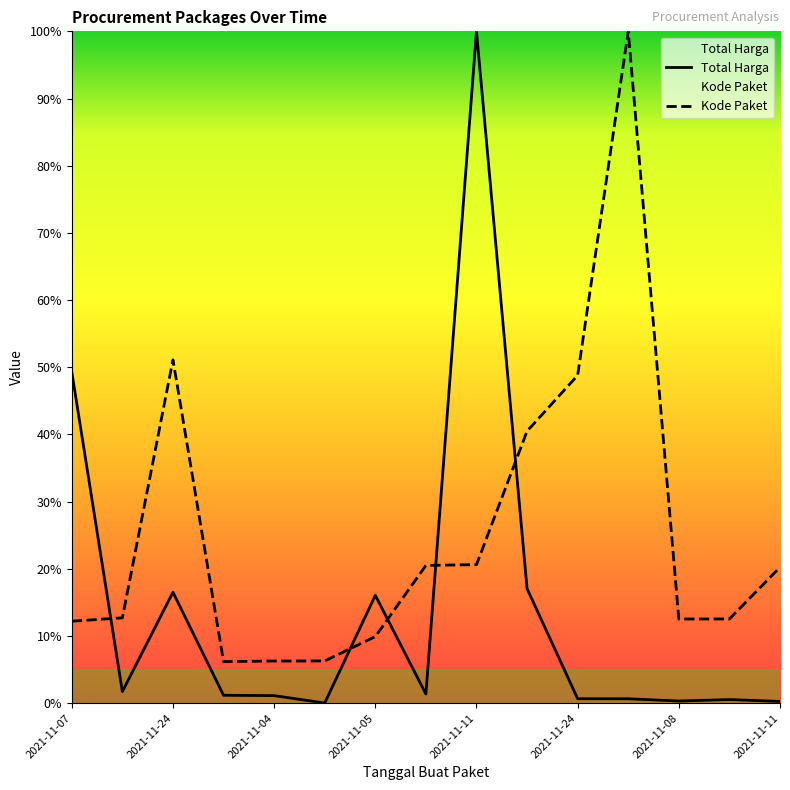

Between which two adjacent categories do Total Harga and Kode Paket first intersect?

2021-11-07 and 2021-11-08